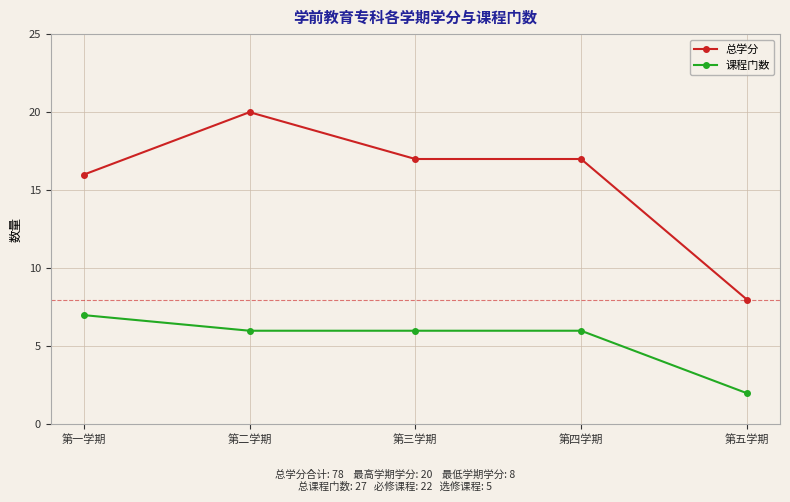

What value does the 课程门数 series have at 第四学期?

6